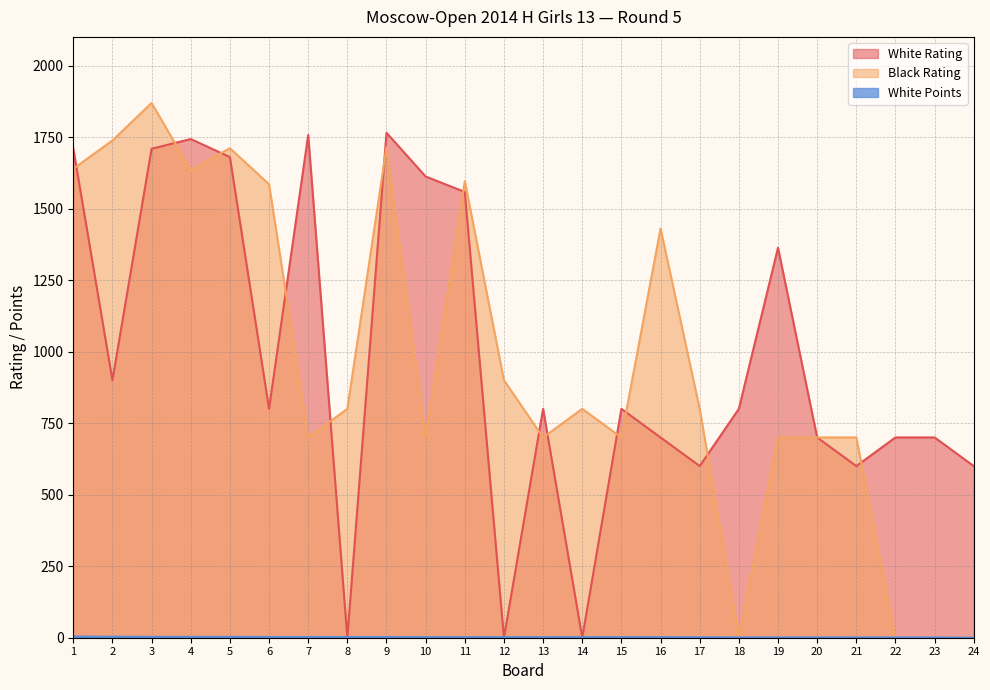

Reading left to right, what are all the values shown in this chart?

White Rating: 1710.0	900.0	1709.0	1743.0	1680.0	800.0	1757.0	0.0	1765.0	1612.0	1558.0	0.0	800.0	0.0	800.0	700.0	600.0	800.0	1363.0	700.0	600.0	700.0	700.0	600.0
Black Rating: 1639.0	1738.0	1869.0	1634.0	1711.0	1585.0	700.0	800.0	1714.0	700.0	1596.0	900.0	700.0	800.0	700.0	1430.0	800.0	0.0	700.0	700.0	700.0	0.0	0.0	0.0
White Points: 4.0	3.5	3.0	3.0	3.0	2.5	2.5	2.5	2.5	2.0	2.0	2.0	2.0	2.0	2.0	2.0	1.5	1.0	1.0	1.0	1.0	1.0	1.0	0.0